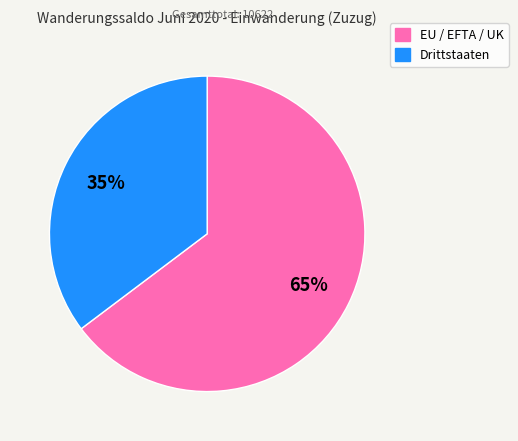

Count the number of slices in the pie.

2